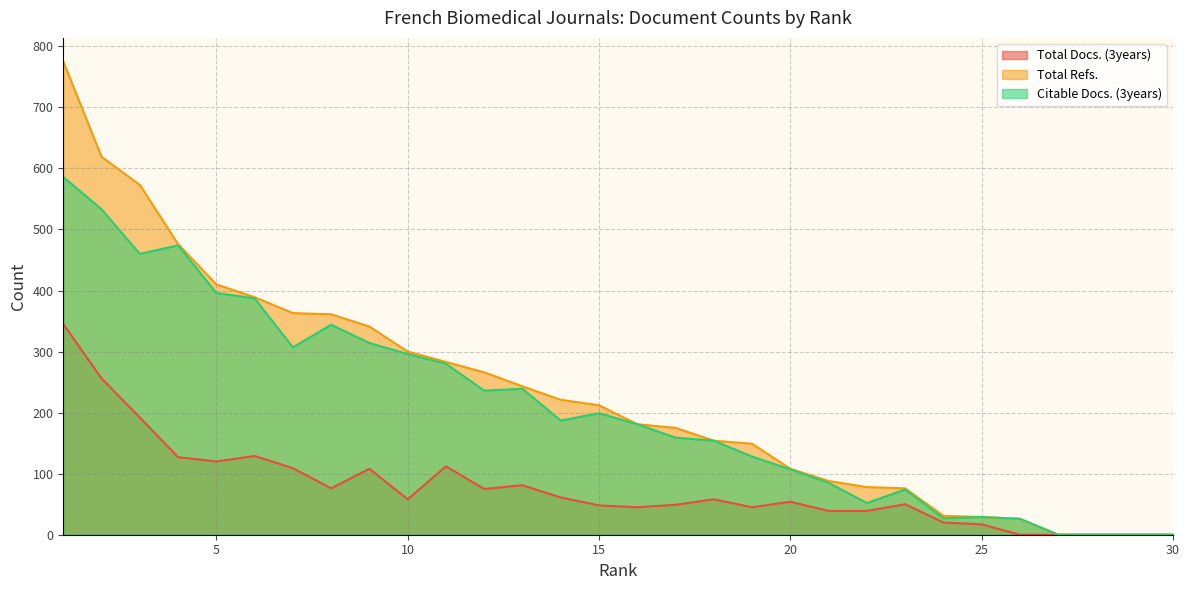

What is the sum of the Citable Docs. (3years) values at 18 and 1?

740